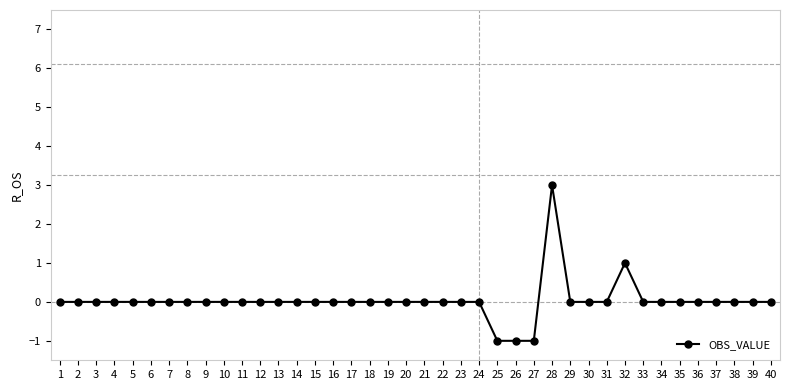

True or false: there are more than 1 points higher than both neighbors.

True